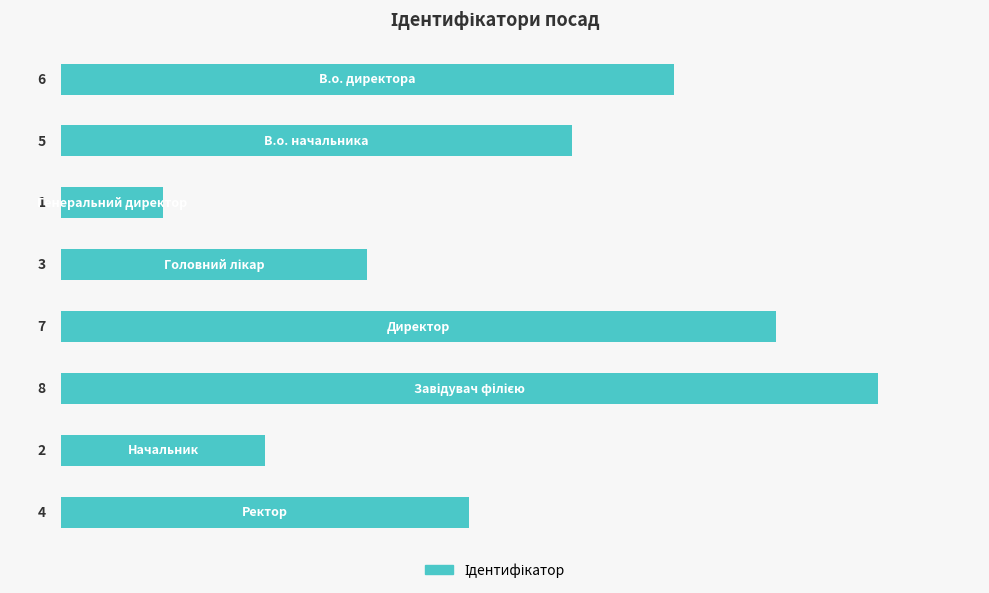

What is the difference between the maximum and minimum values?

7